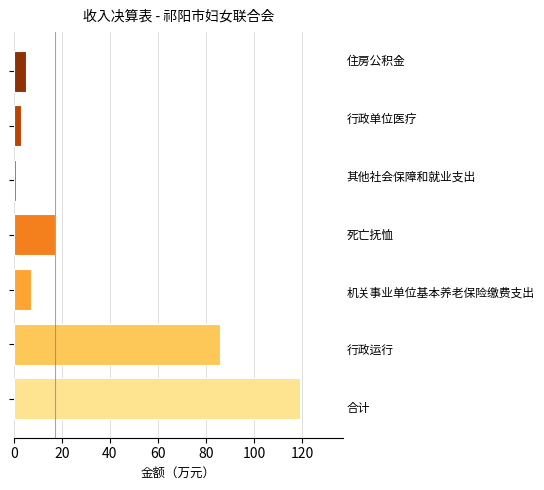

What is the average value?

34.1